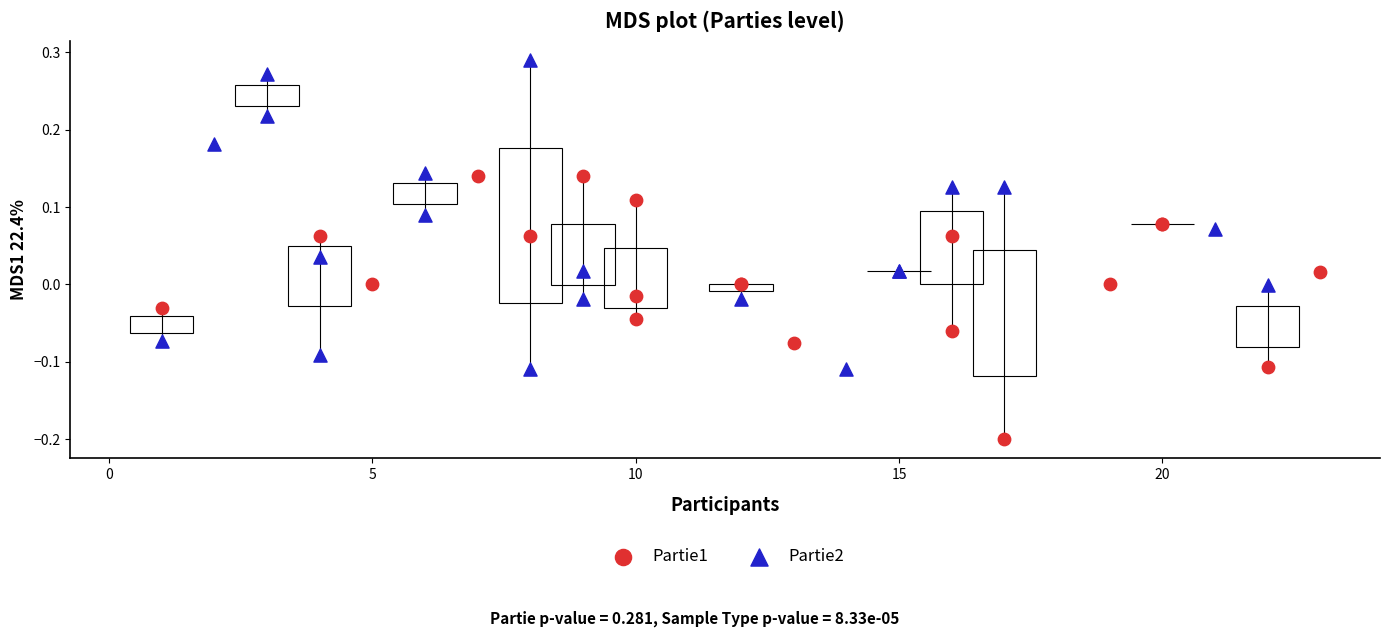

Which series reaches the minimum Y coordinate?

Partie1